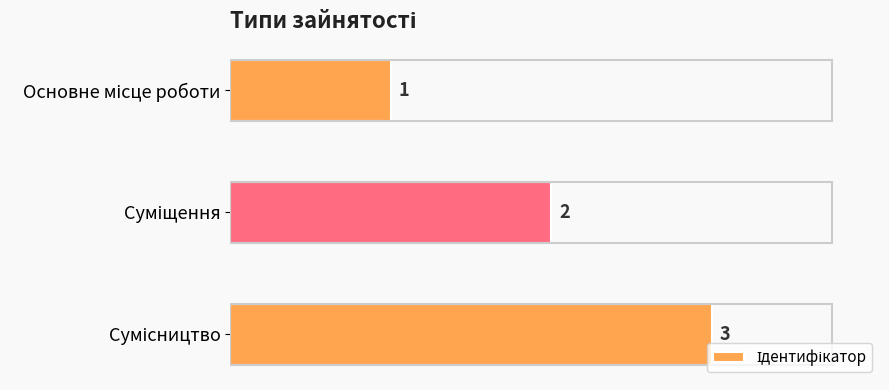

What is the sum of all values?

6